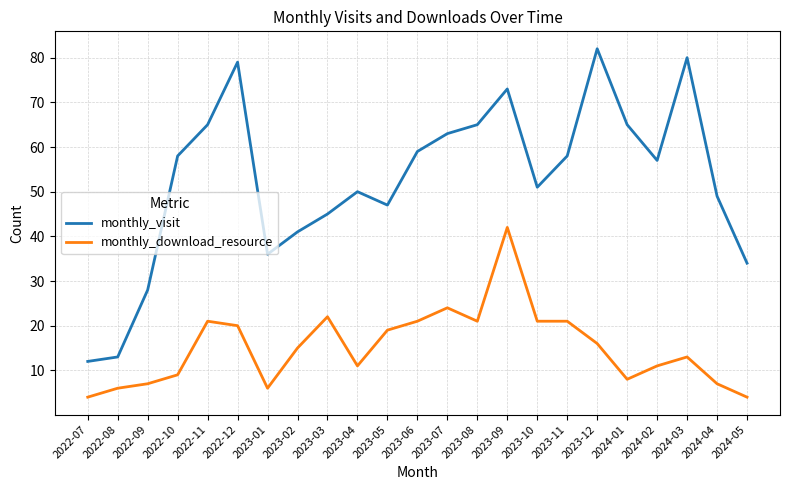

Where does the monthly_download_resource series first go above 15?

2022-11